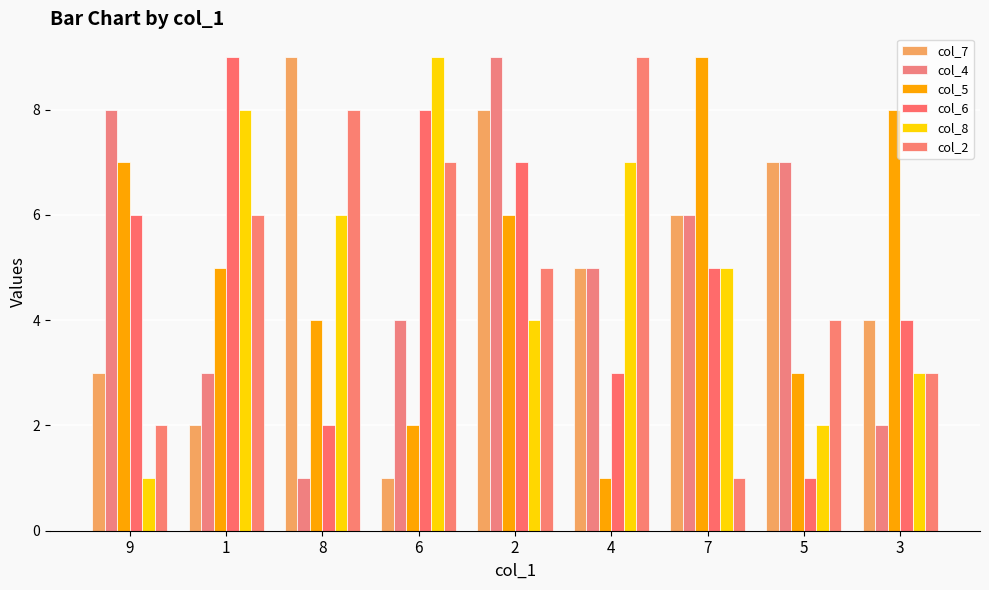

How many data points does each series have?

9